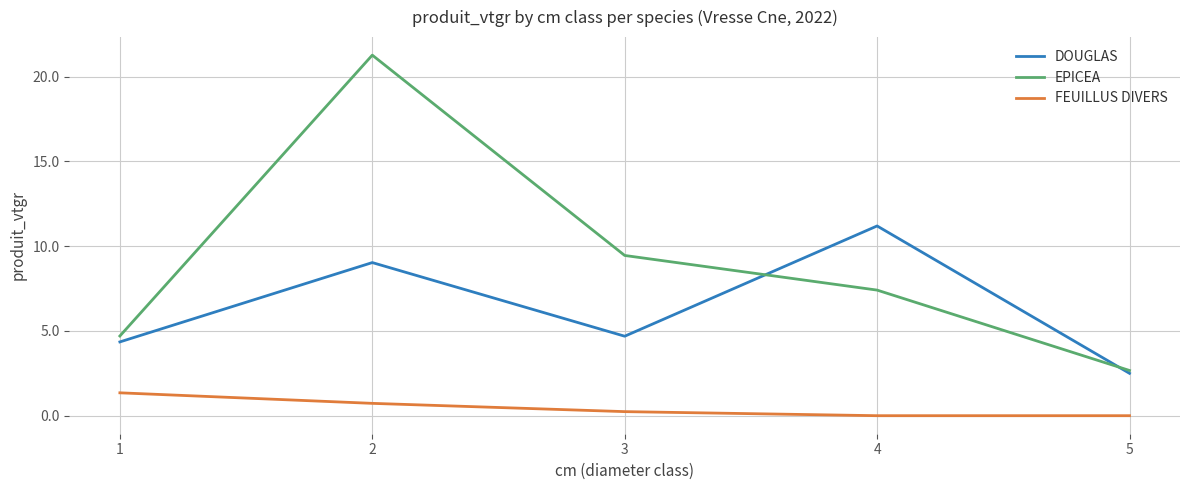

How many FEUILLUS DIVERS values are between 0 and 1?

4